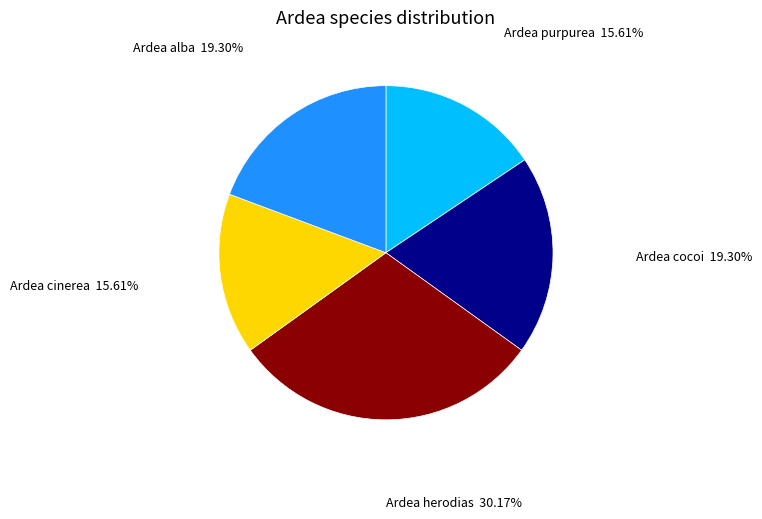

What percentage is the Ardea herodias slice, to the nearest percent?

30%